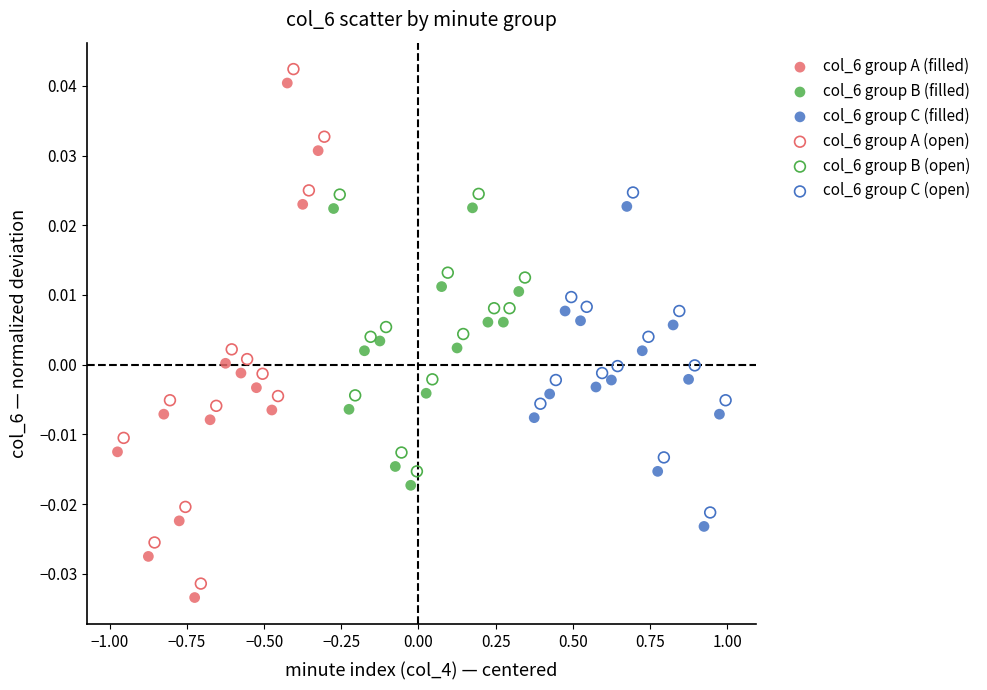

What are all the series names shown in the legend?

col_6 group A (filled), col_6 group B (filled), col_6 group C (filled), col_6 group A (open), col_6 group B (open), col_6 group C (open)